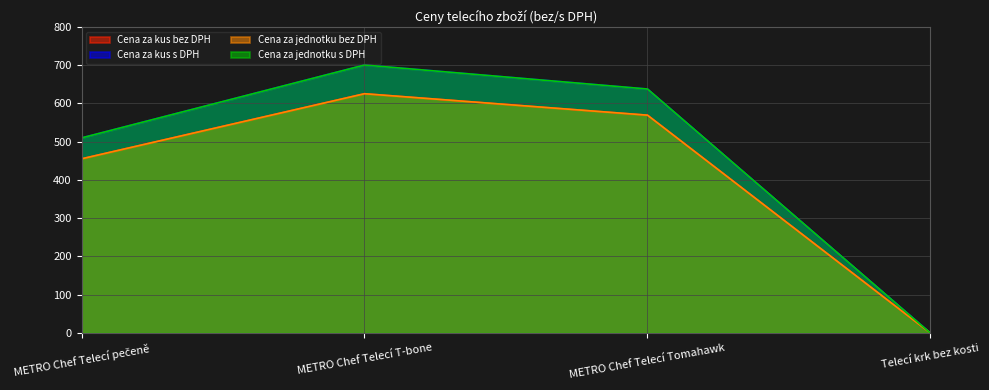

What are all the series names shown in the legend?

Cena za kus bez DPH, Cena za kus s DPH, Cena za jednotku bez DPH, Cena za jednotku s DPH